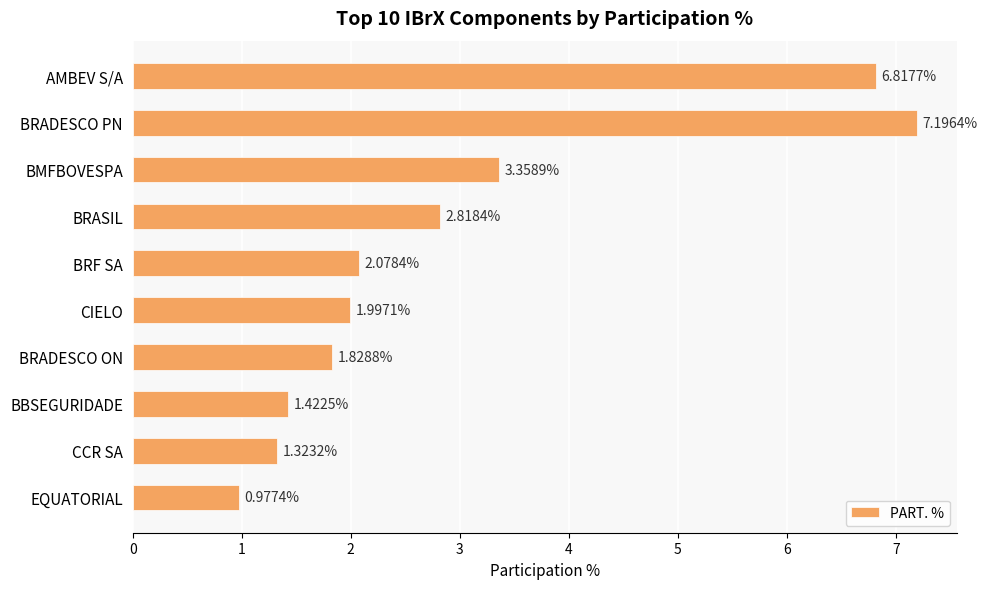

At which category does the chart reach its minimum across all series?

EQUATORIAL